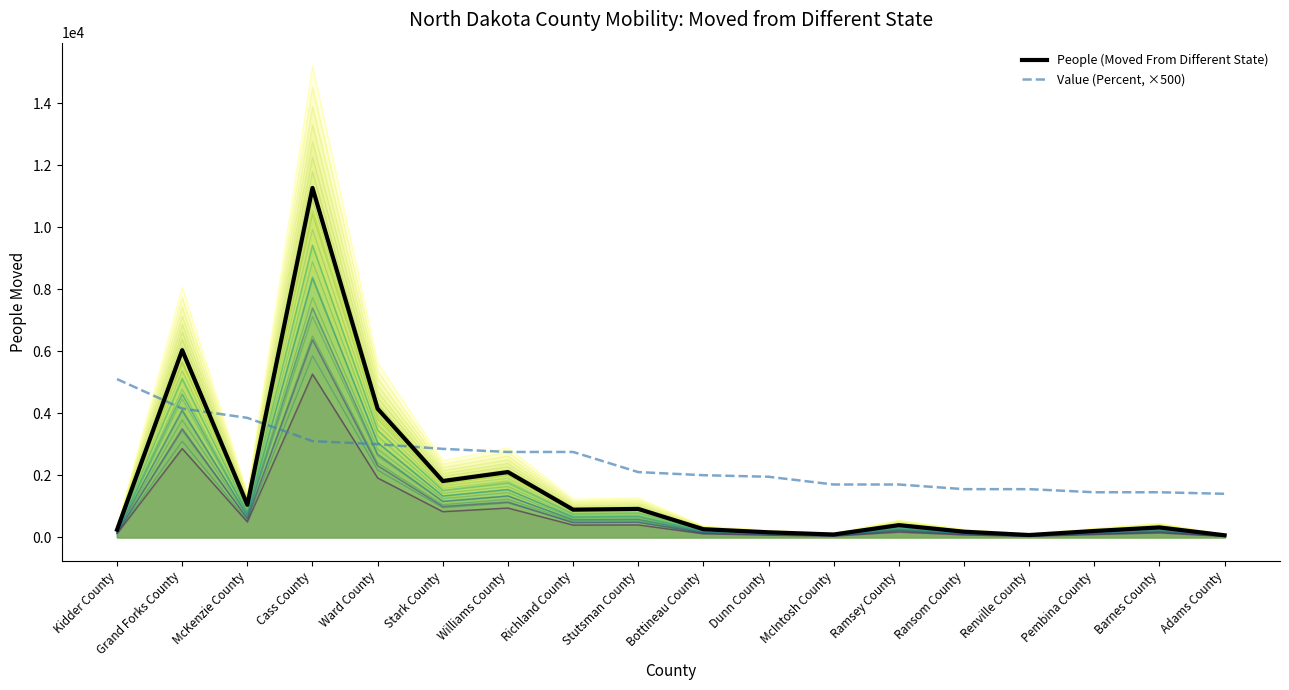

Which series changed the most between Dunn County and McIntosh County?

Value (Percent, ×500)